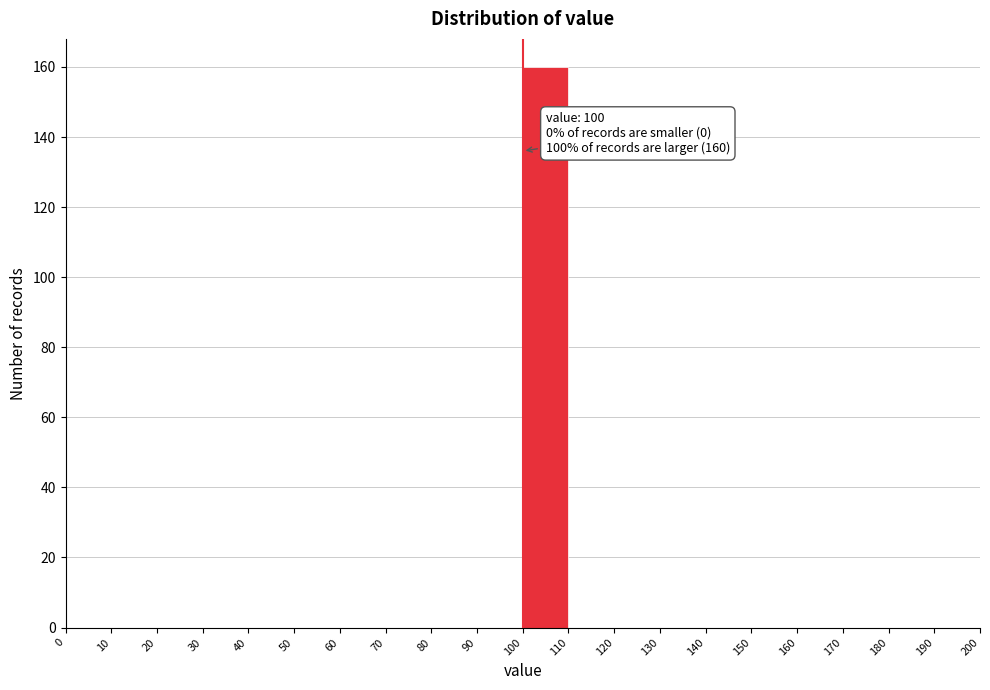

Which range on the x-axis has the tallest bar?

100 to 110